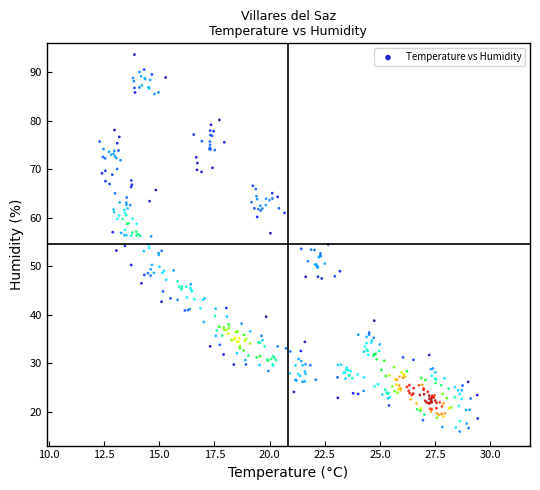

What is the range of Y values (max minus min)?

77.8